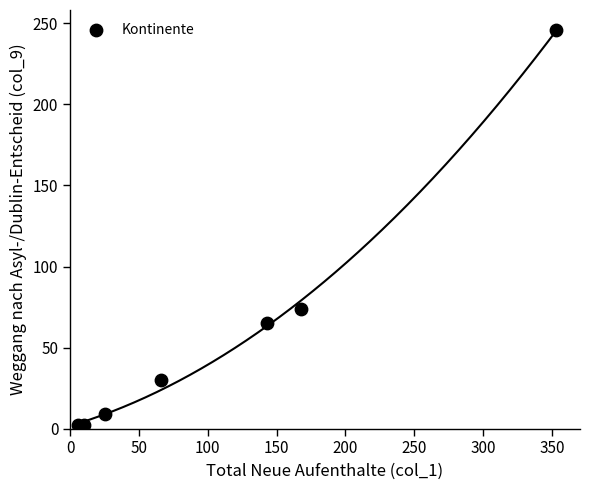

What Y value in the scatter plot is closest to 124?

74